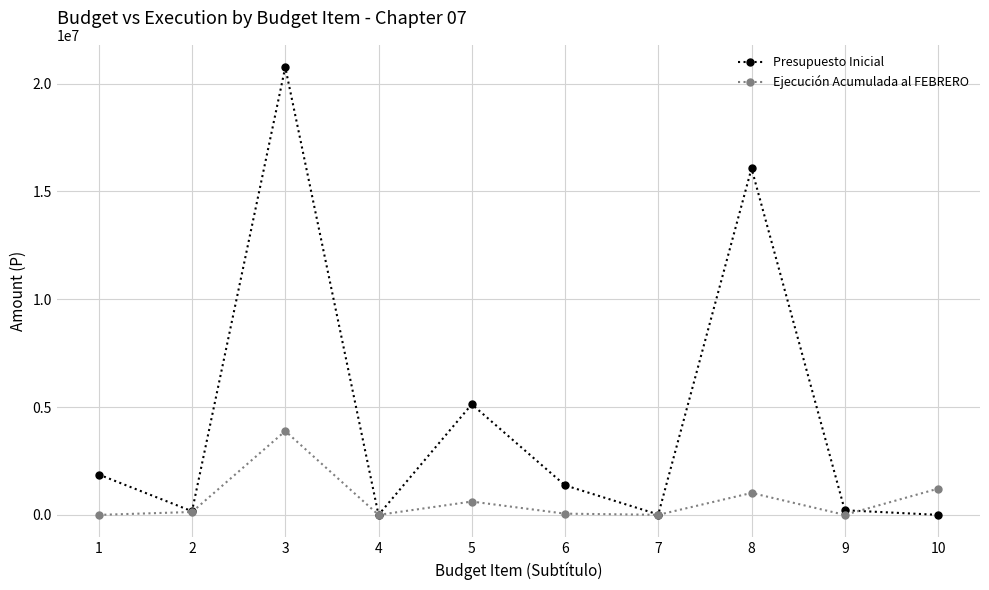

The value of Presupuesto Inicial at 1 is 1871708. True or false?

True